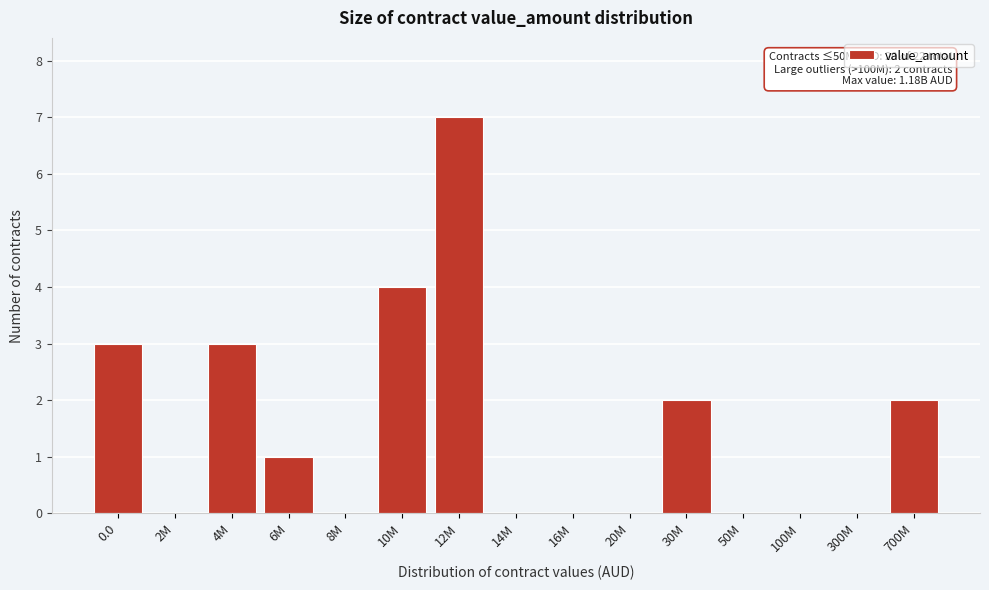

Reading left to right, what are all the values shown in this chart?

0.0=3	2M=0	4M=3	6M=1	8M=0	10M=4	12M=7	14M=0	16M=0	20M=0	30M=2	50M=0	100M=0	300M=0	700M=2